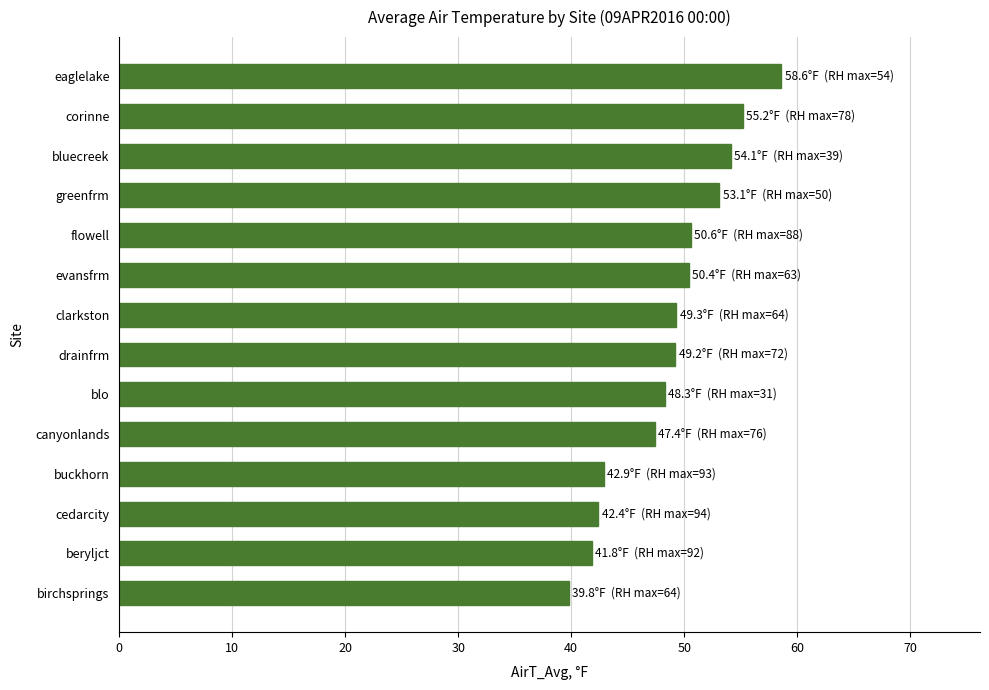

True or false: the data shows 75.2 at bluecreek.

False